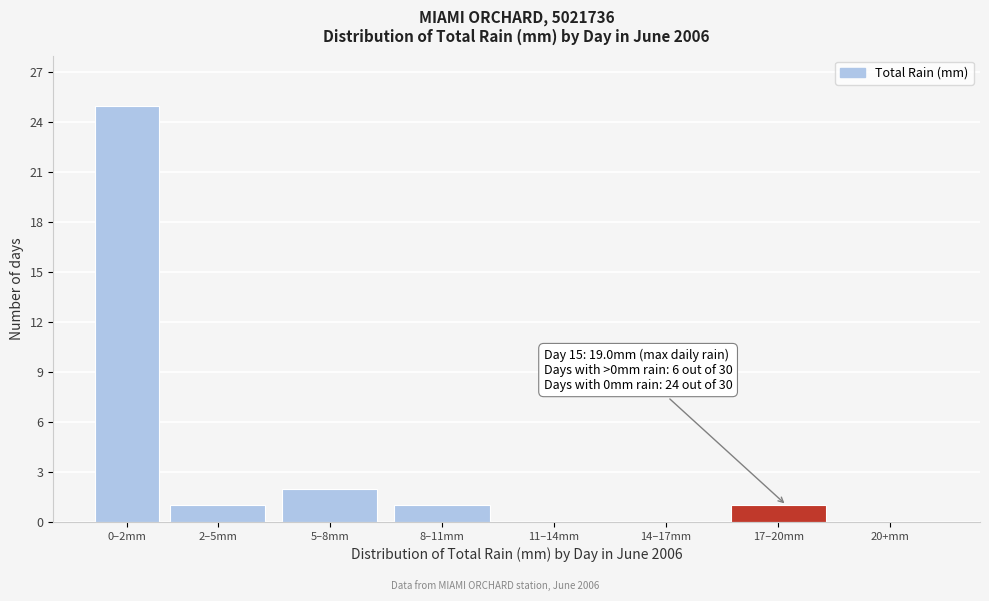

Reading left to right, list all the values displayed in this chart.

0–2mm=25	2–5mm=1	5–8mm=2	8–11mm=1	11–14mm=0	14–17mm=0	17–20mm=1	20+mm=0